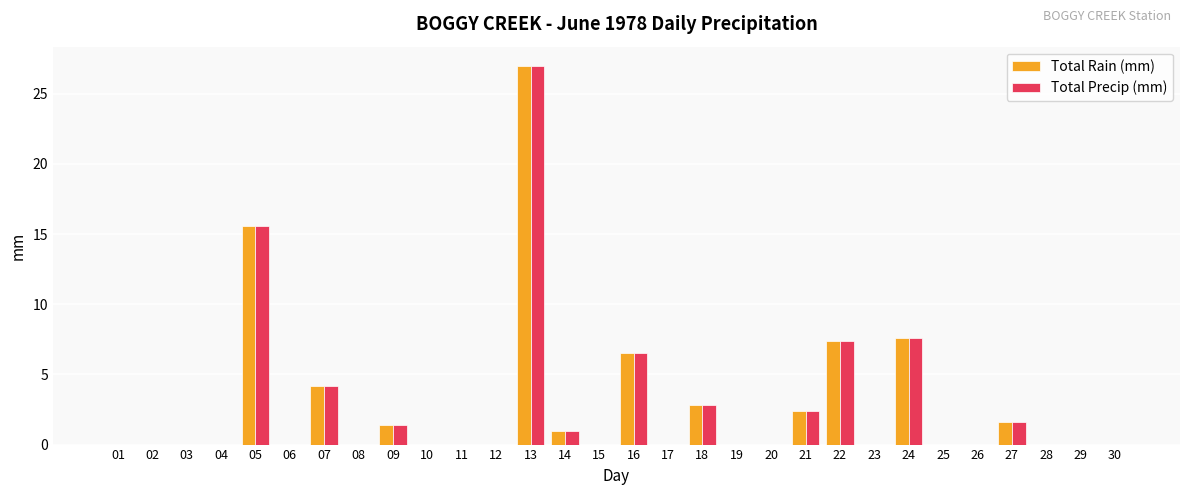

True or false: Total Precip (mm) has a value of 0.0 at 15.

True